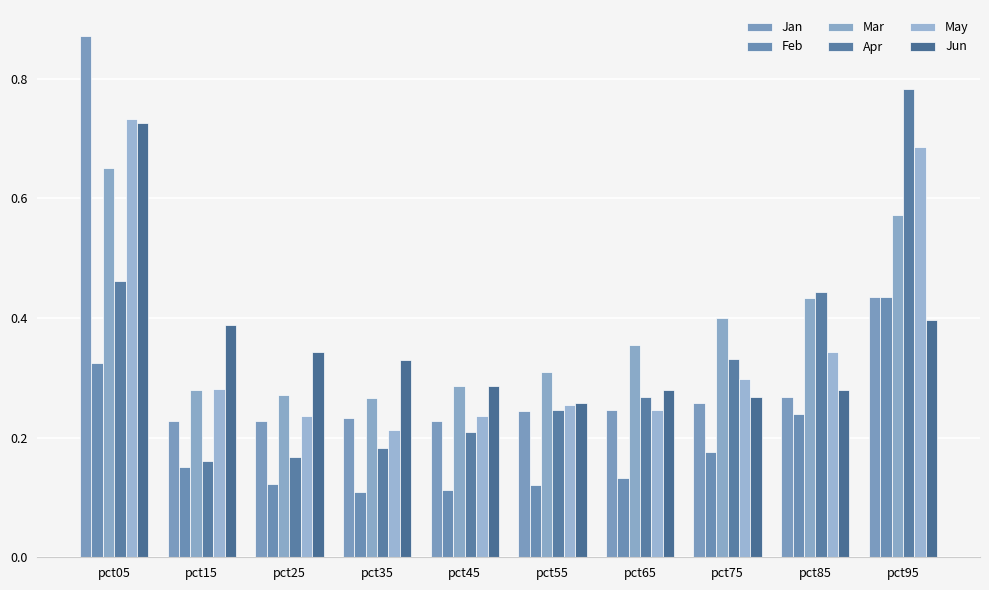

What are all the series names shown in the legend?

Jan, Feb, Mar, Apr, May, Jun